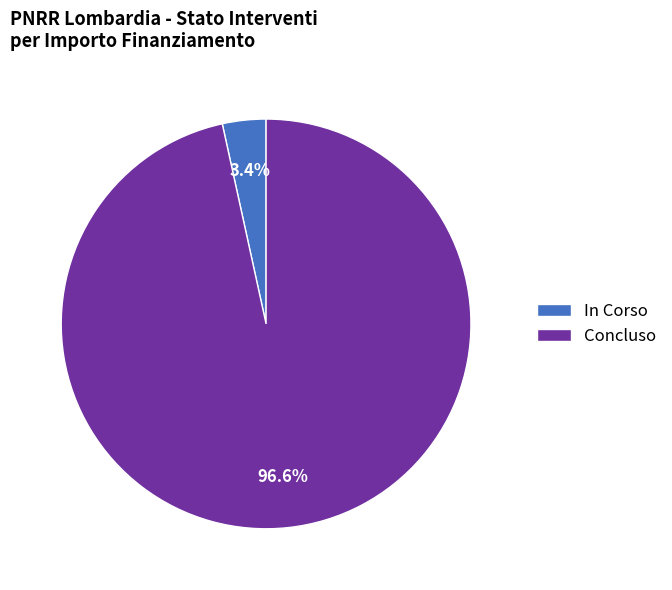

Is In Corso the majority of the pie?

No